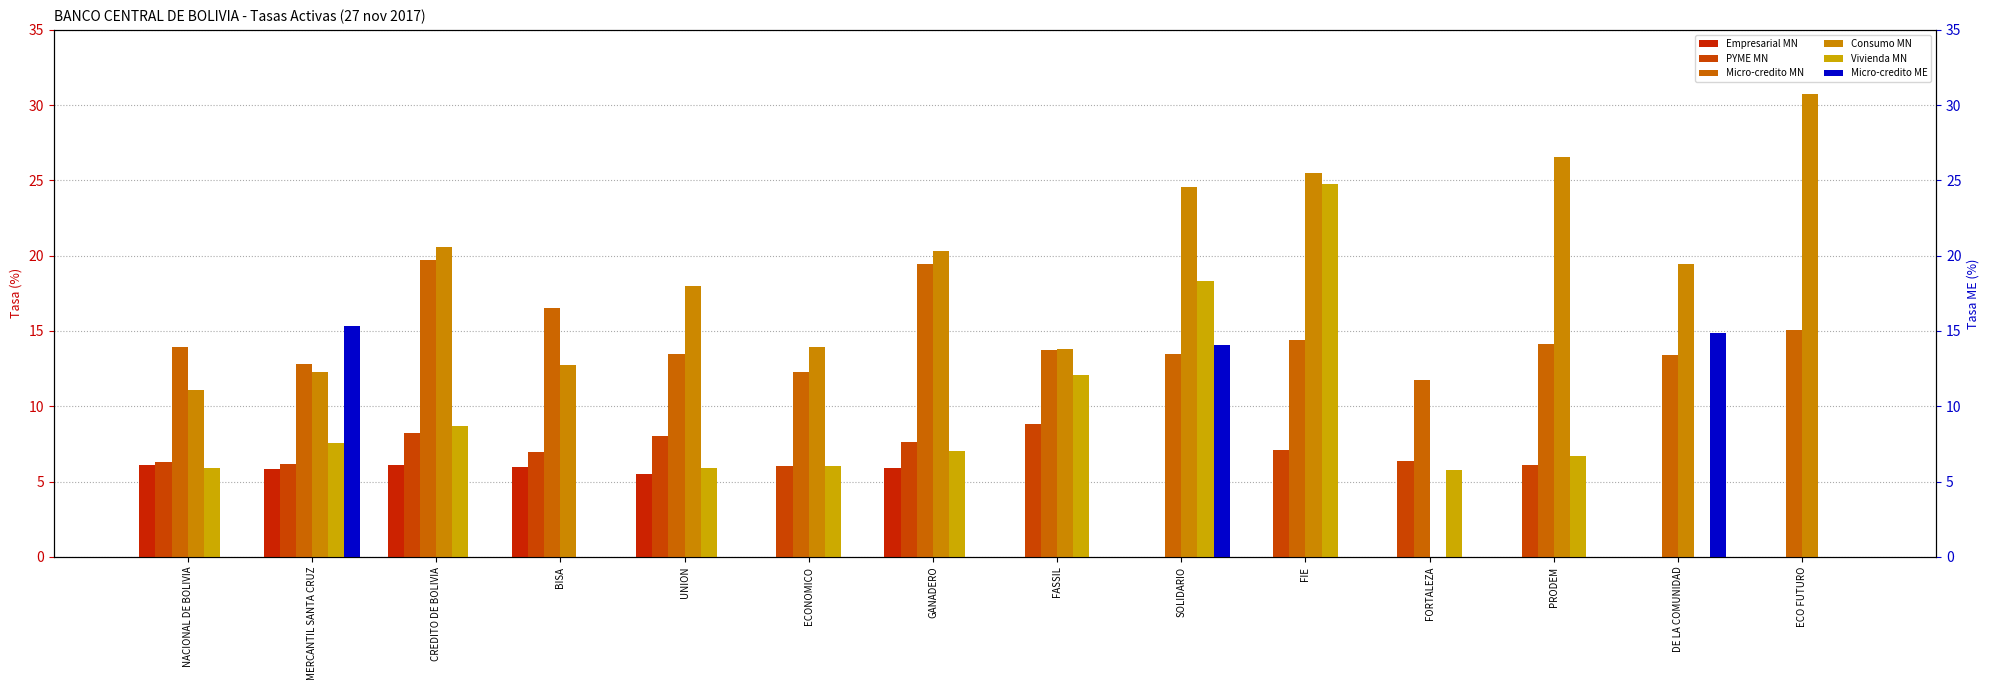

Which series has the largest total across all categories?

Consumo MN